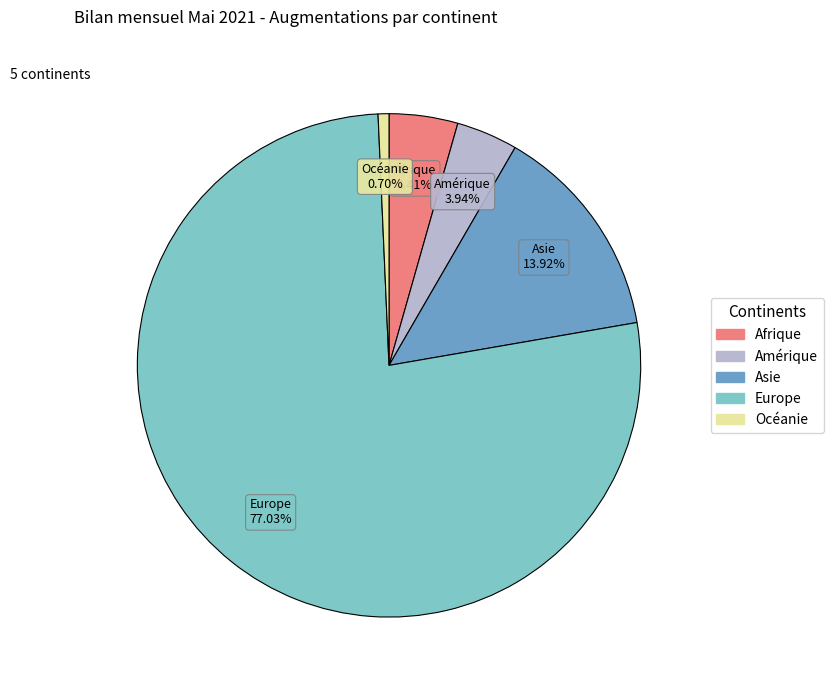

Does any single category account for the majority?

Yes